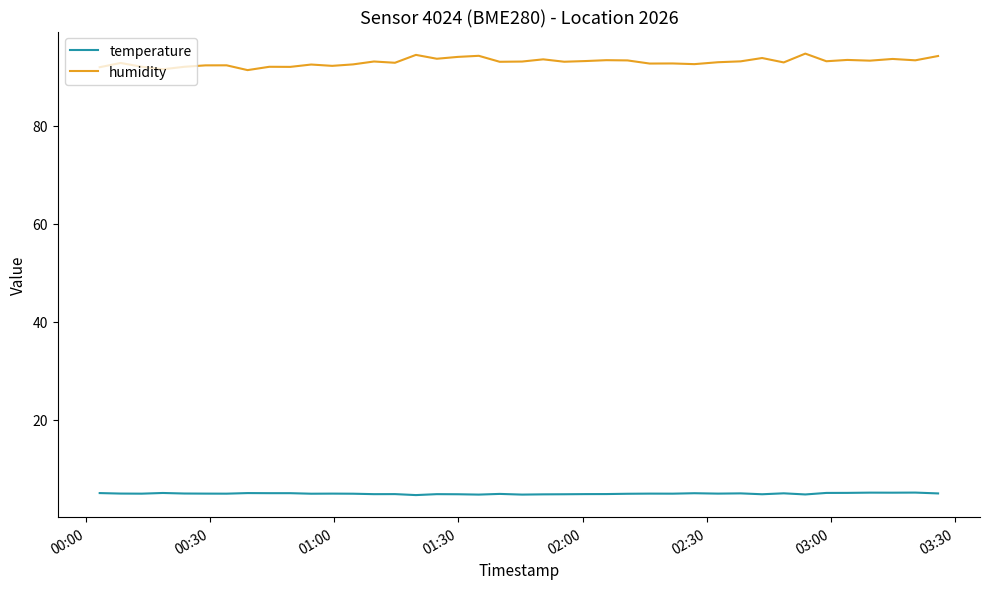

What is the average value of the temperature series?

4.9